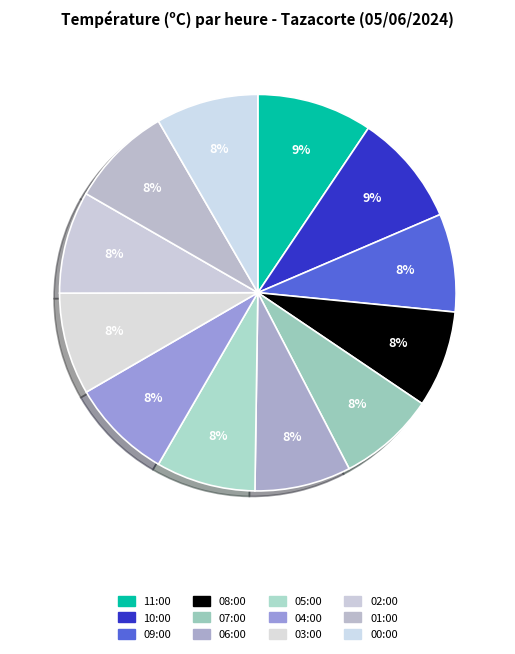

Is there any slice that represents more than half of the pie?

No